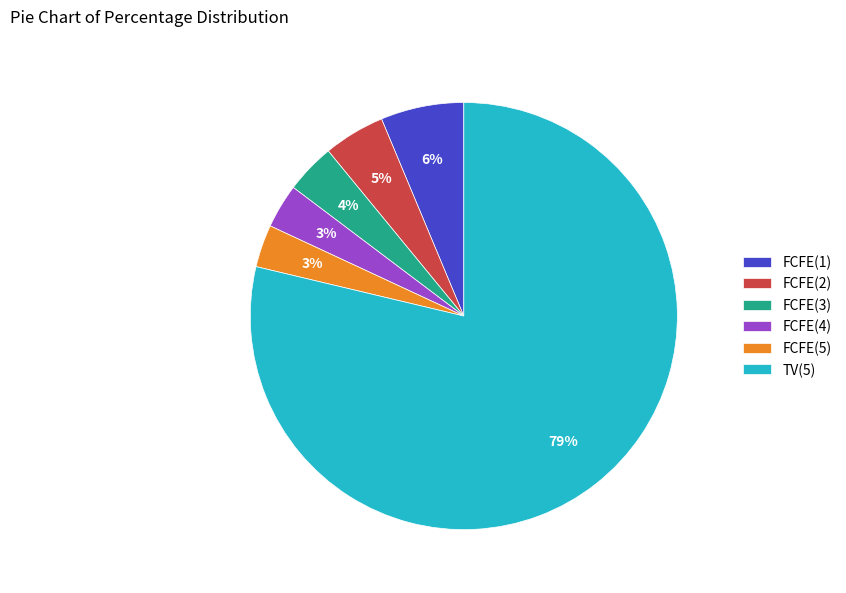

What percentage is the FCFE(4) slice, to the nearest percent?

3%